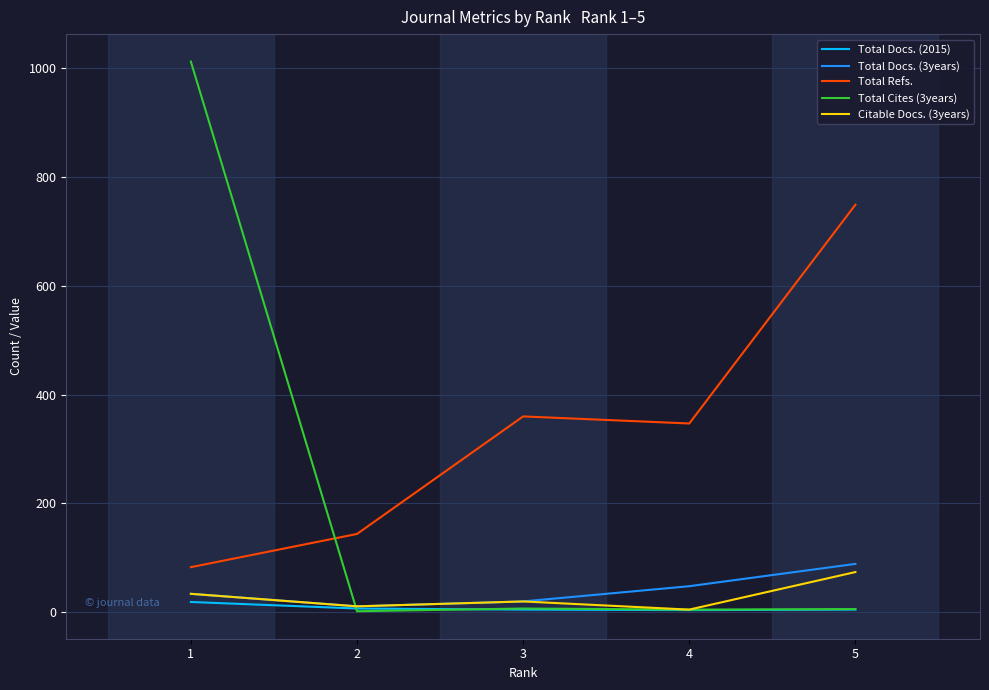

At which label does Citable Docs. (3years) reach its peak?

5